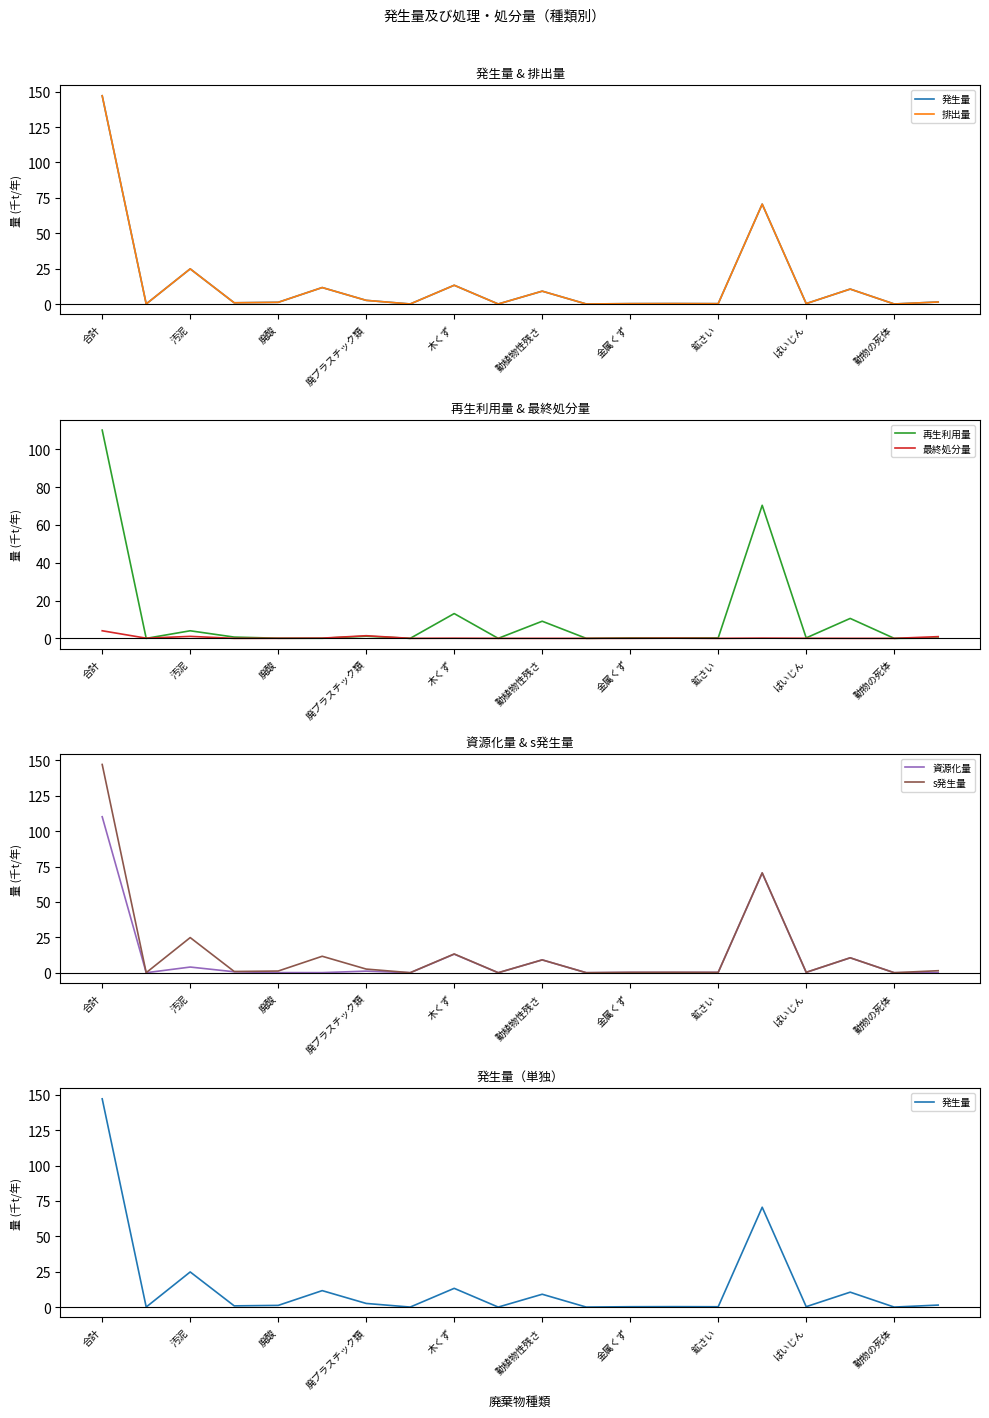

True or false: 発生量 and 資源化量 intersect in this chart.

False